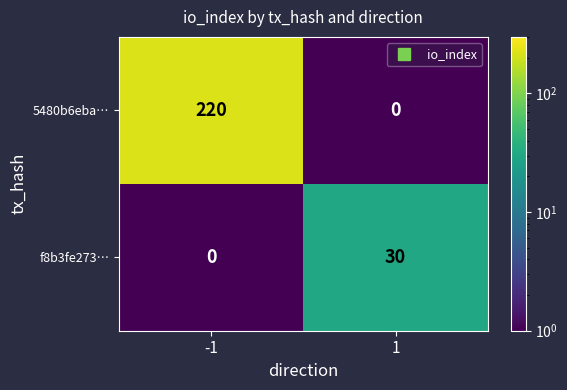

Rank the series at -1 from highest to lowest value.

5480b6eba…, f8b3fe273…